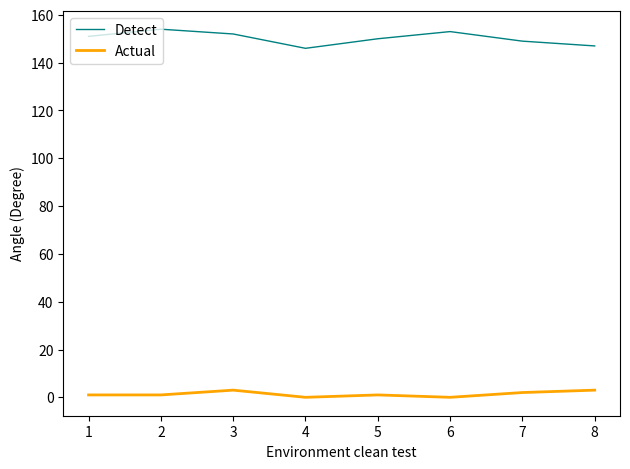

Rank the series at 7 from highest to lowest value.

Detect, Actual